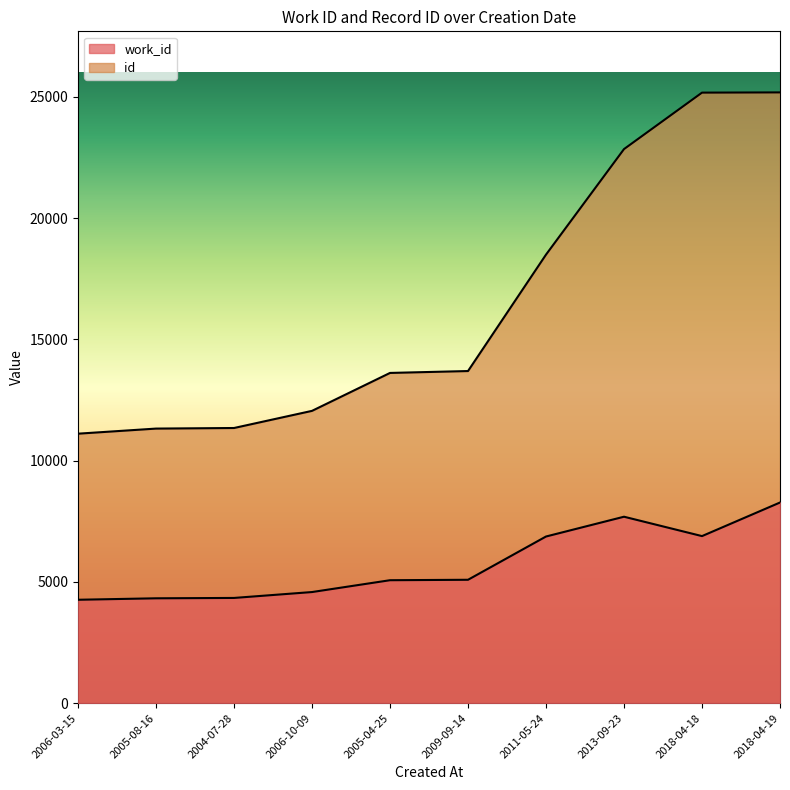

At which category is the sum across all series the highest?

2018-04-19